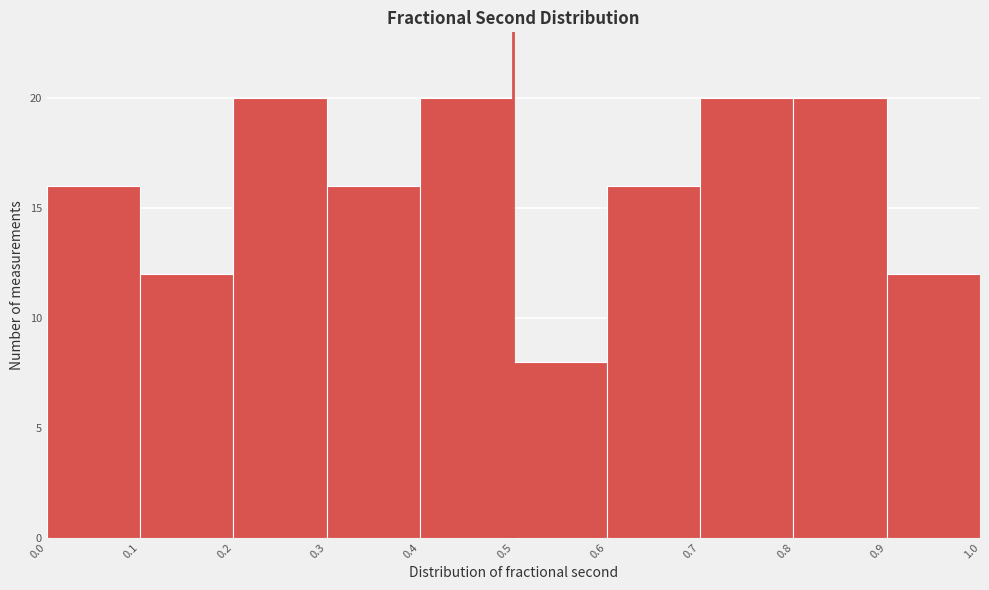

Reading left to right, transcribe this chart: for each bar, give the range it covers on the x-axis and its height. The values are not printed on the chart, so give them approximately, as read against the axis.

0.0 to 0.1: 16
0.1 to 0.2: 12
0.2 to 0.3: 20
0.3 to 0.4: 16
0.4 to 0.5: 20
0.5 to 0.6: 8
0.6 to 0.7: 16
0.7 to 0.8: 20
0.8 to 0.9: 20
0.9 to 1.0: 12